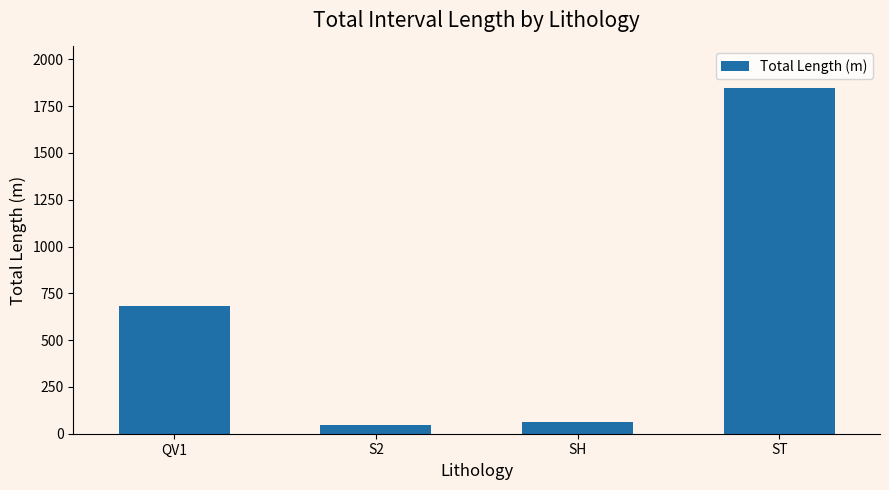

Which label corresponds to the smallest value in the chart?

S2